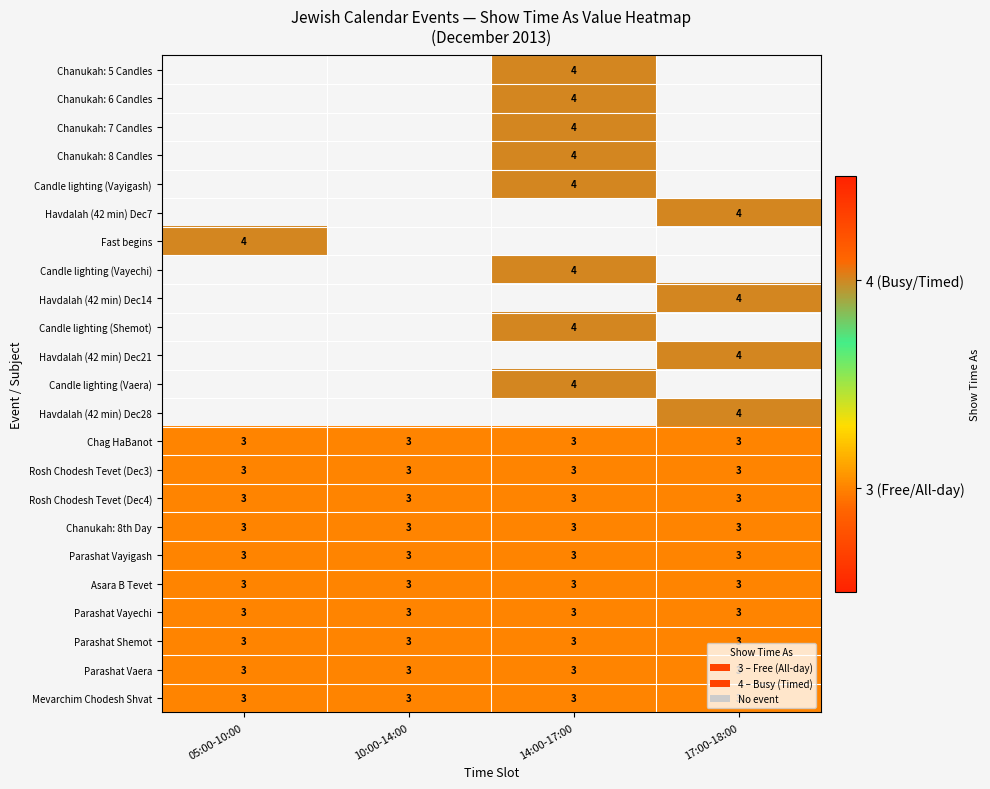

Is it true that Chag HaBanot equals 3 at 17:00-18:00?

True